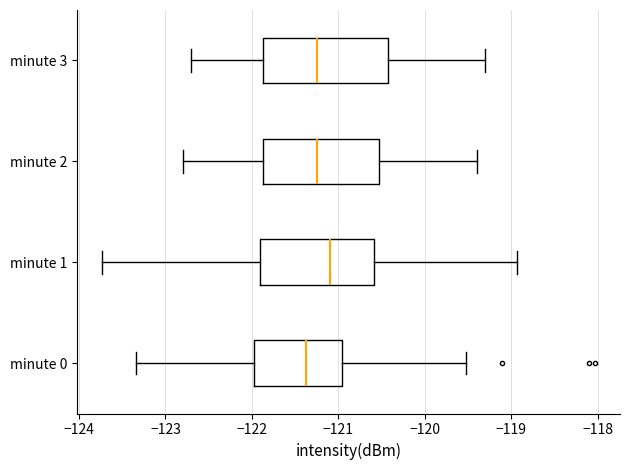

Reading bottom to top, transcribe this box plot: for each box, give where its median line is, the range the box spans, and where its two whiskers end, as read against the x-axis. The values are not printed on the chart, so give them approximately, as read against the axis.

minute 0: median -121.4, box -122.0 to -121.0, whiskers -123.3 to -119.5
minute 1: median -121.1, box -121.9 to -120.6, whiskers -123.7 to -118.9
minute 2: median -121.2, box -121.9 to -120.5, whiskers -122.8 to -119.4
minute 3: median -121.2, box -121.9 to -120.4, whiskers -122.7 to -119.3